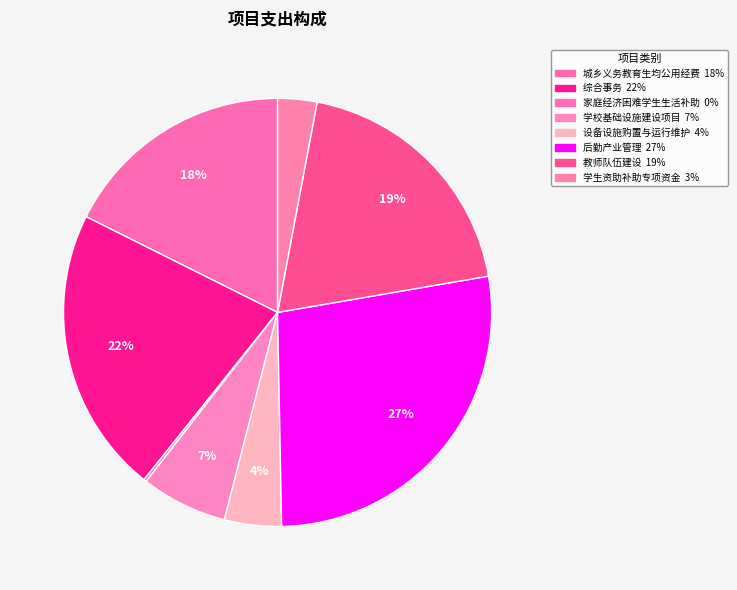

What is the change in value from 综合事务 to 学生资助补助专项资金?

-204.6